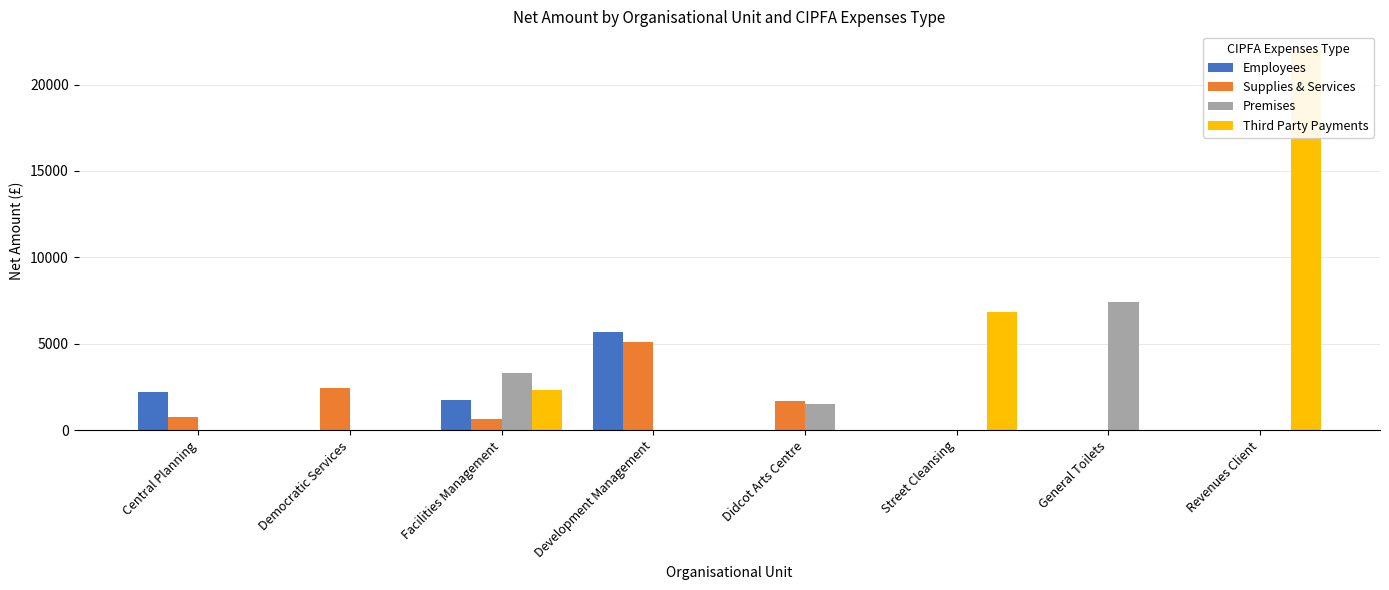

Which series has the largest total across all categories?

Third Party Payments